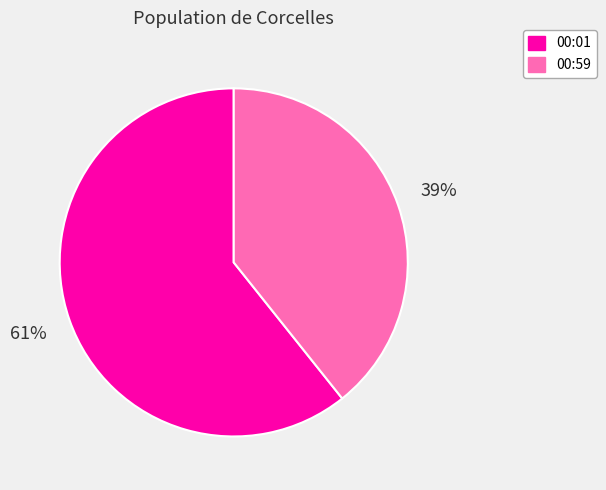

Count the number of slices in the pie.

2